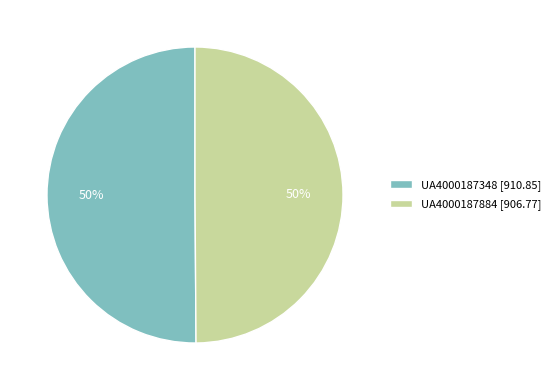

To the nearest percent, what percentage of the pie is UA4000187884?

50%